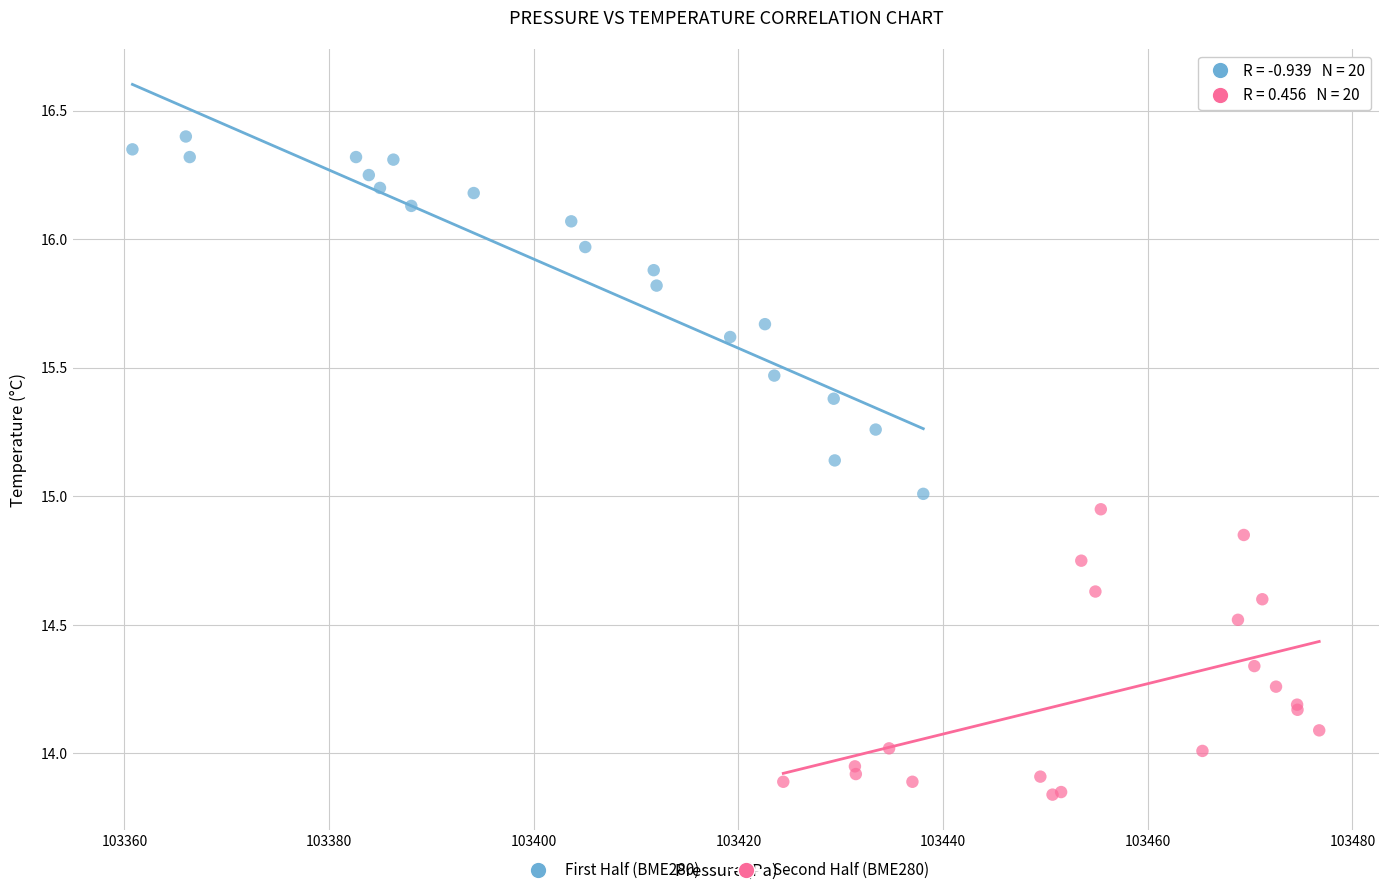

Which series reaches the maximum Y coordinate?

First Half (BME280)